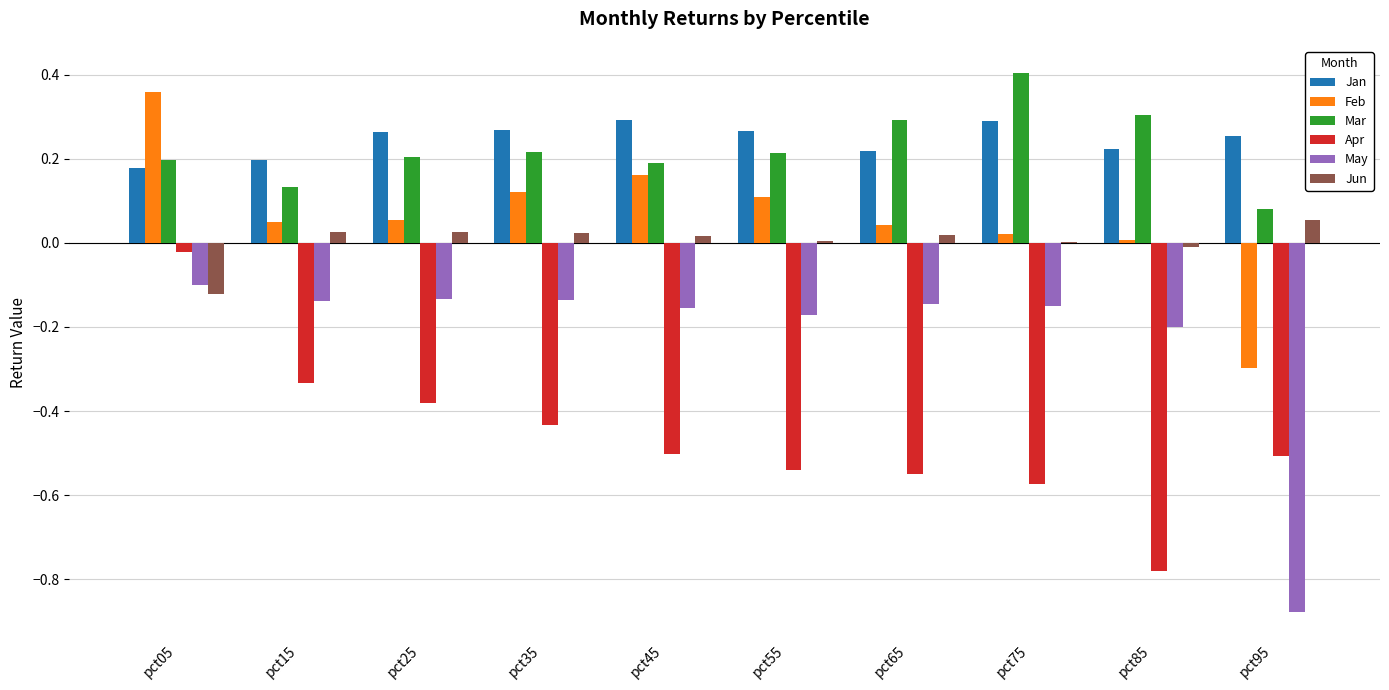

Which category has the highest value across all series?

pct75